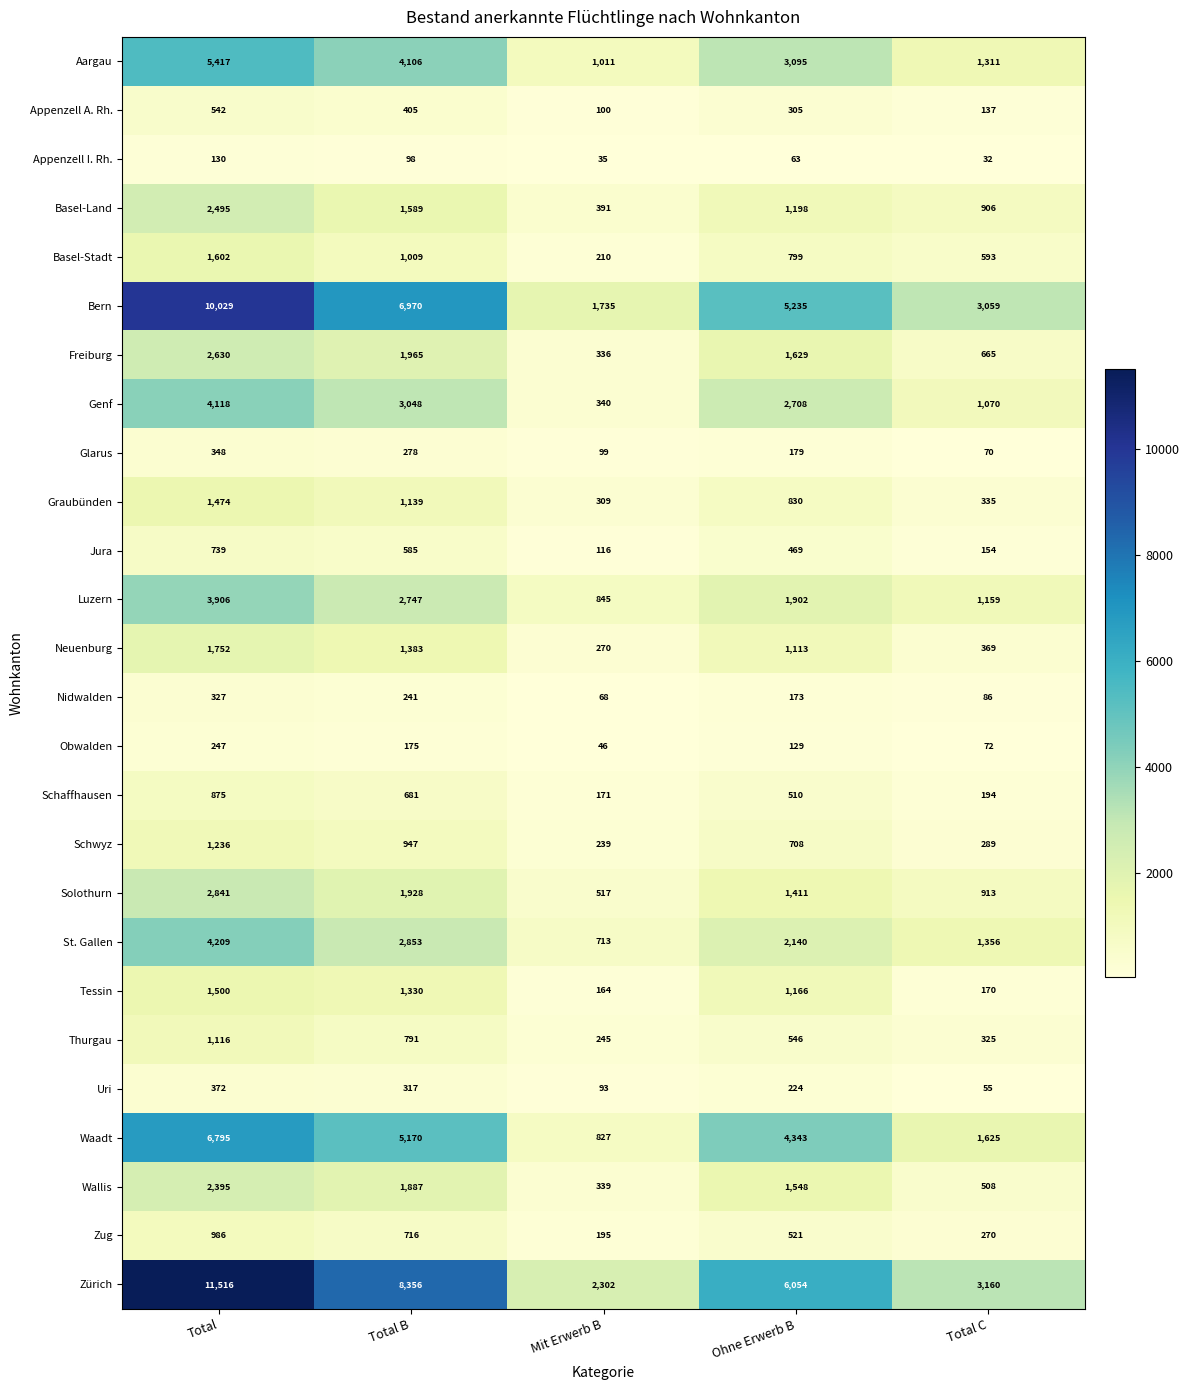

The Nidwalden series shows 33 at Total C. True or false?

False